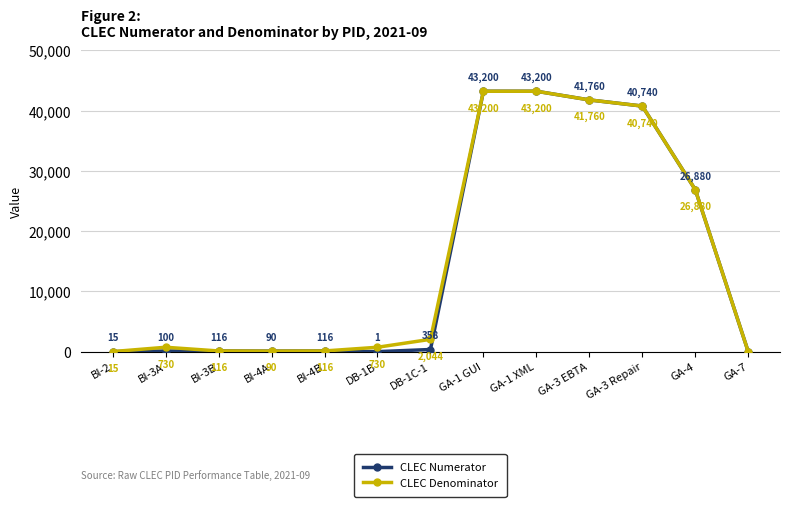

What are all the series names shown in the legend?

CLEC Numerator, CLEC Denominator